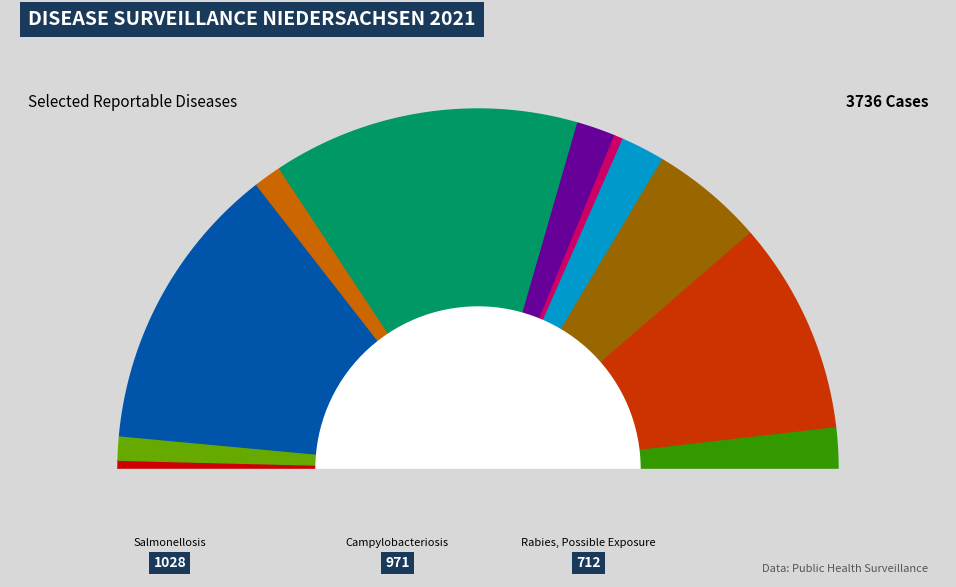

True or false: Pertussis accounts for 11% of the total.

False